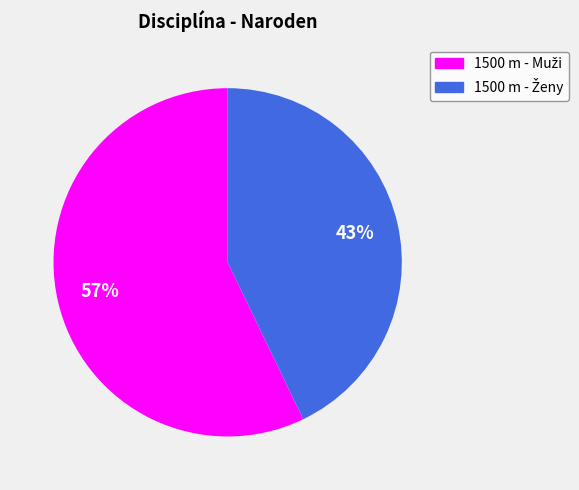

Is there any slice that represents more than half of the pie?

Yes